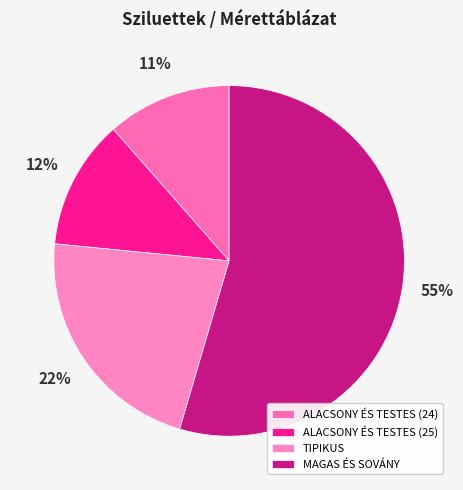

How much of the chart is everything except MAGAS ÉS SOVÁNY?

45.5%